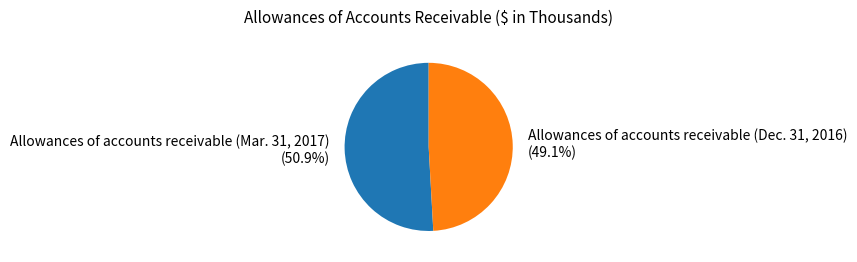

How many slices are in this pie chart?

2